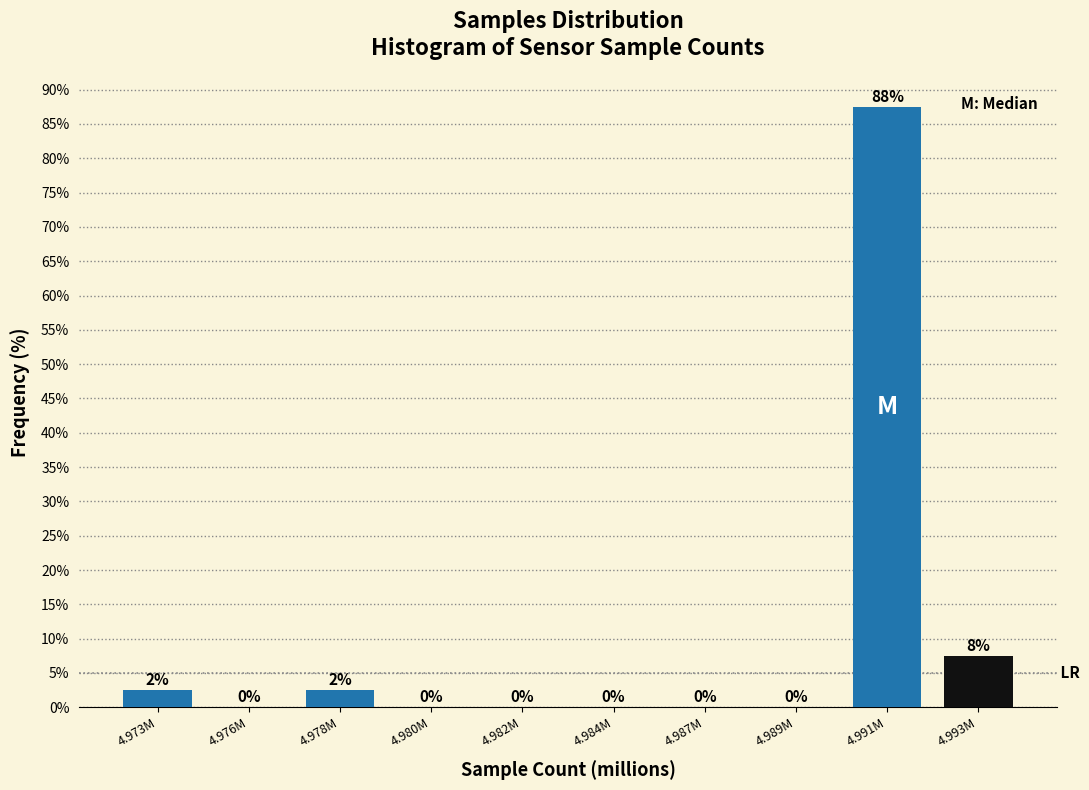

Where is the data nearest to the value 43?

4.993M